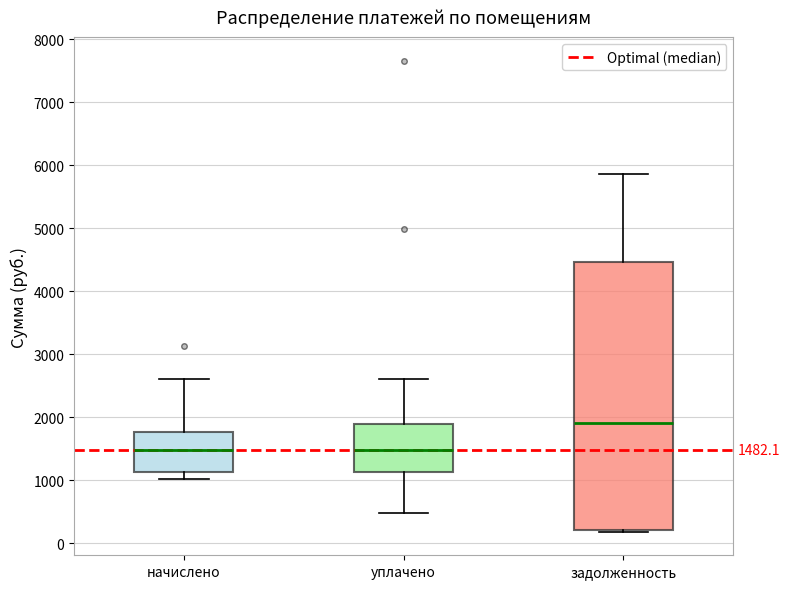

Which box is the tallest, from its lower edge to its upper edge?

задолженность